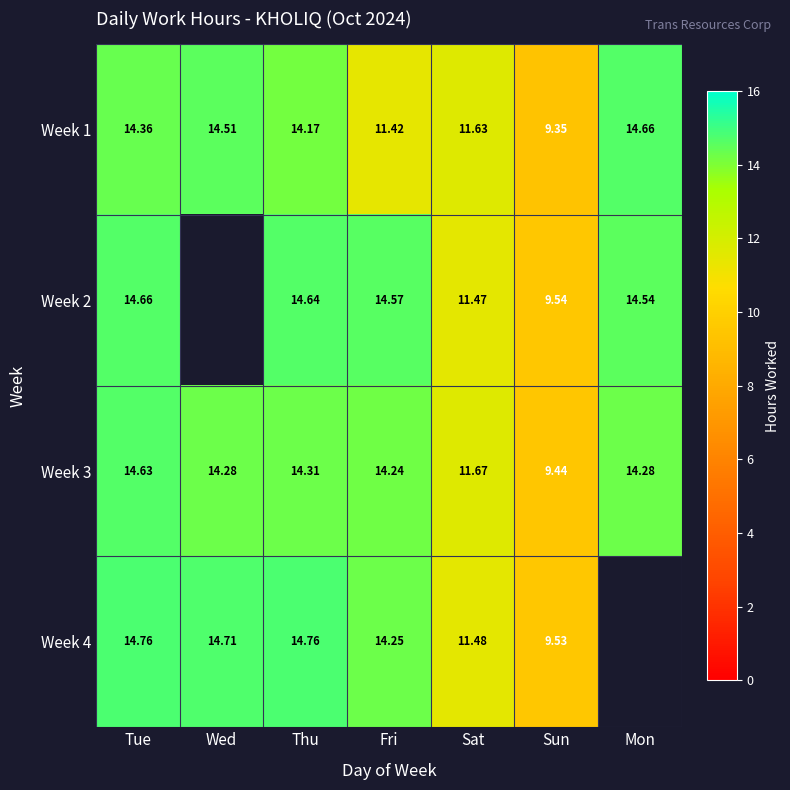

What is the approximate value of Week 3 at Fri?

14.2